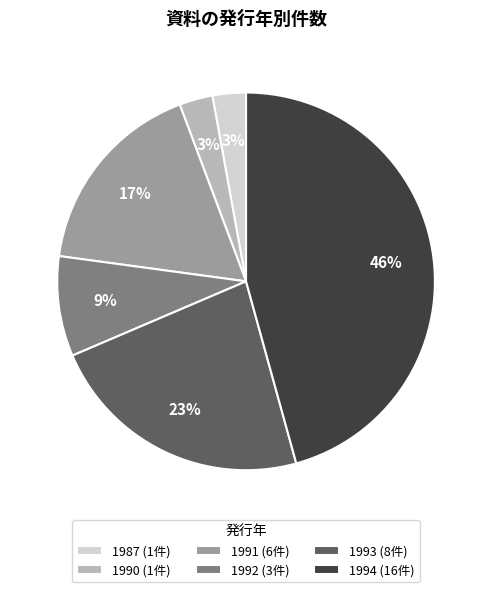

The 1993 (8件) slice represents 23% of the pie. True or false?

True